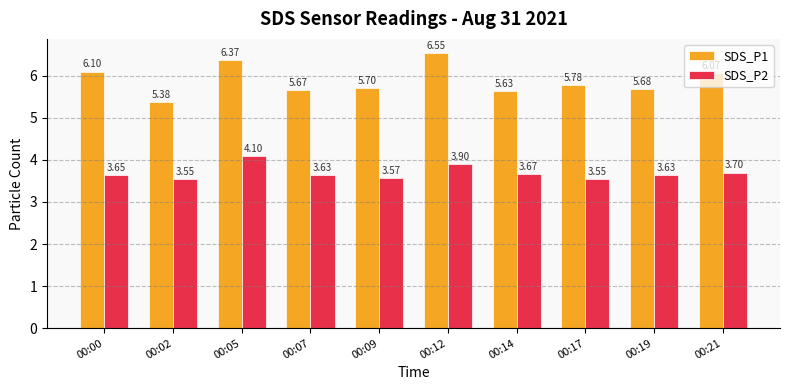

Which series has the largest range (max minus min)?

SDS_P1